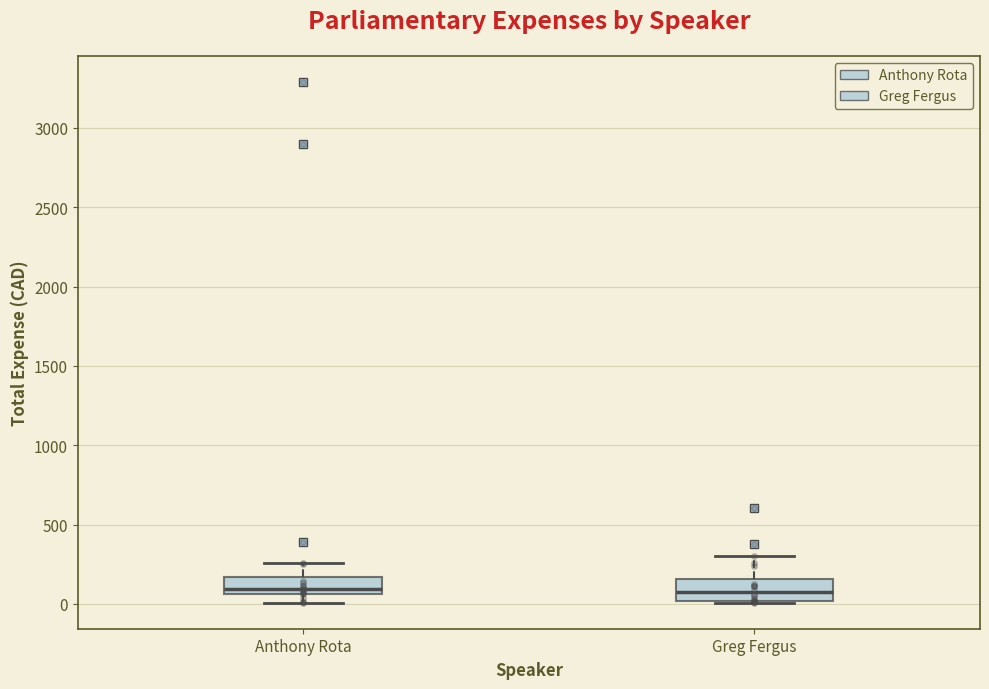

Where does the median line of the box for Anthony Rota sit on the y-axis? The values are not printed on the chart, so give them approximately, as read against the axis.

100